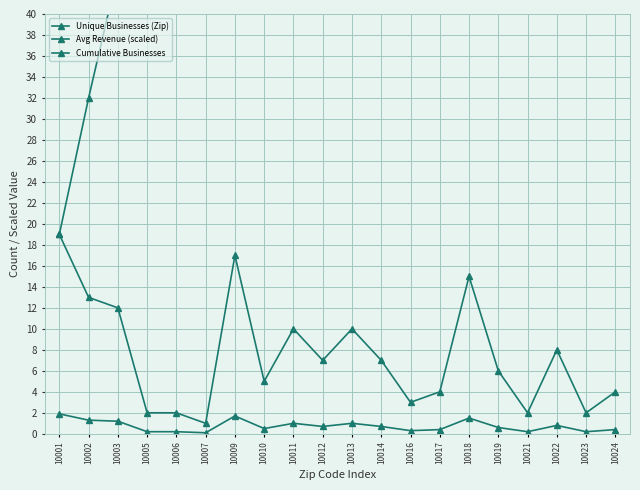

How many interior local valleys does the Avg Revenue (scaled) series have?

6